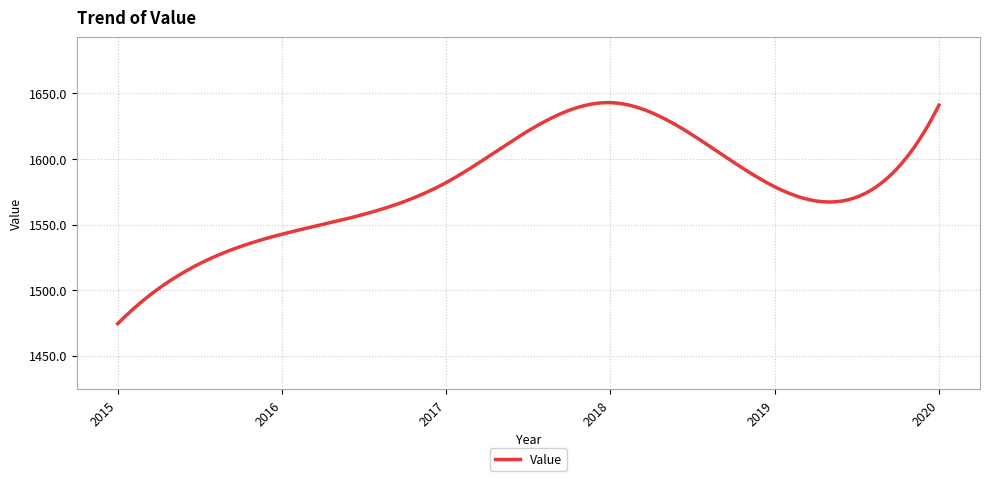

What is the greatest value displayed?

1643.0